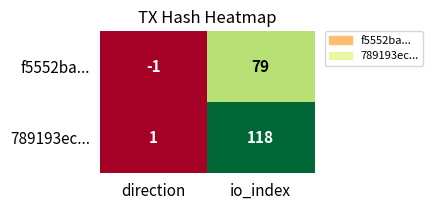

Count the number of data series in this chart.

2